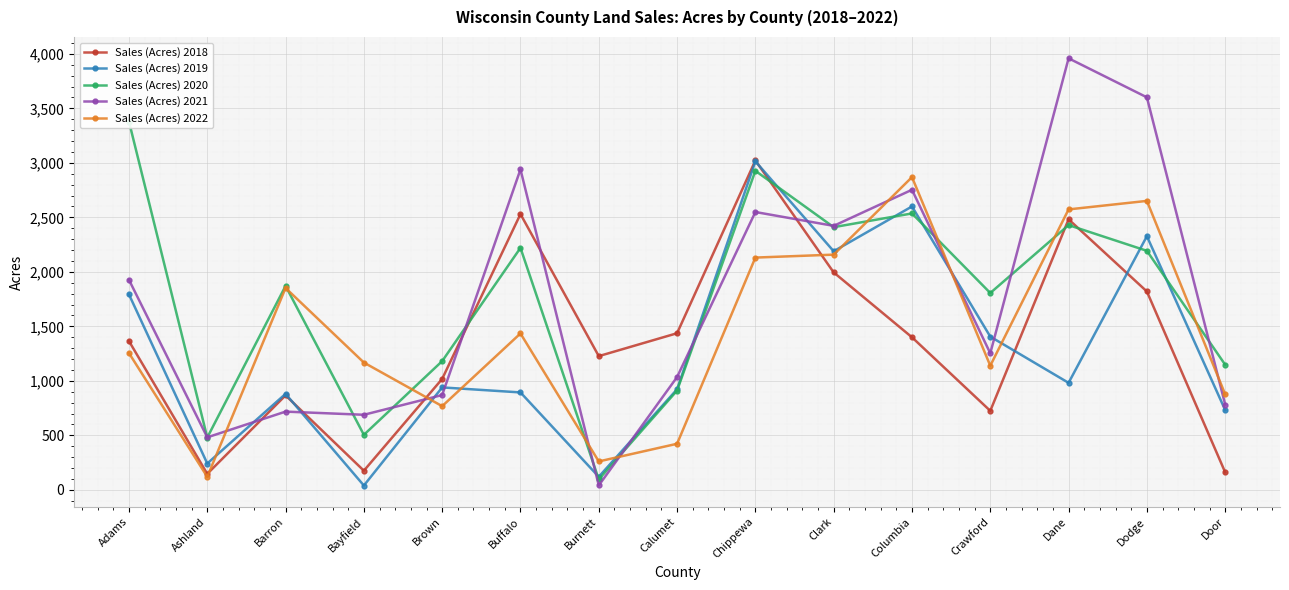

The value of Sales (Acres) 2020 at Calumet is 911. True or false?

True